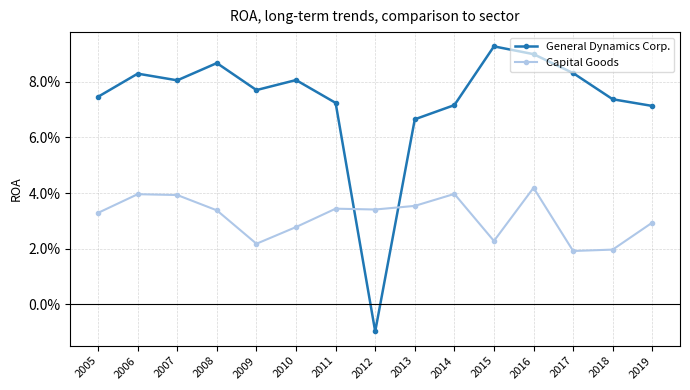

Reading left to right, transcribe all the data shown in this chart.

General Dynamics Corp.: 2005=0.1	2006=0.1	2007=0.1	2008=0.1	2009=0.1	2010=0.1	2011=0.1	2012=-0.0	2013=0.1	2014=0.1	2015=0.1	2016=0.1	2017=0.1	2018=0.1	2019=0.1
Capital Goods: 2005=0.0	2006=0.0	2007=0.0	2008=0.0	2009=0.0	2010=0.0	2011=0.0	2012=0.0	2013=0.0	2014=0.0	2015=0.0	2016=0.0	2017=0.0	2018=0.0	2019=0.0